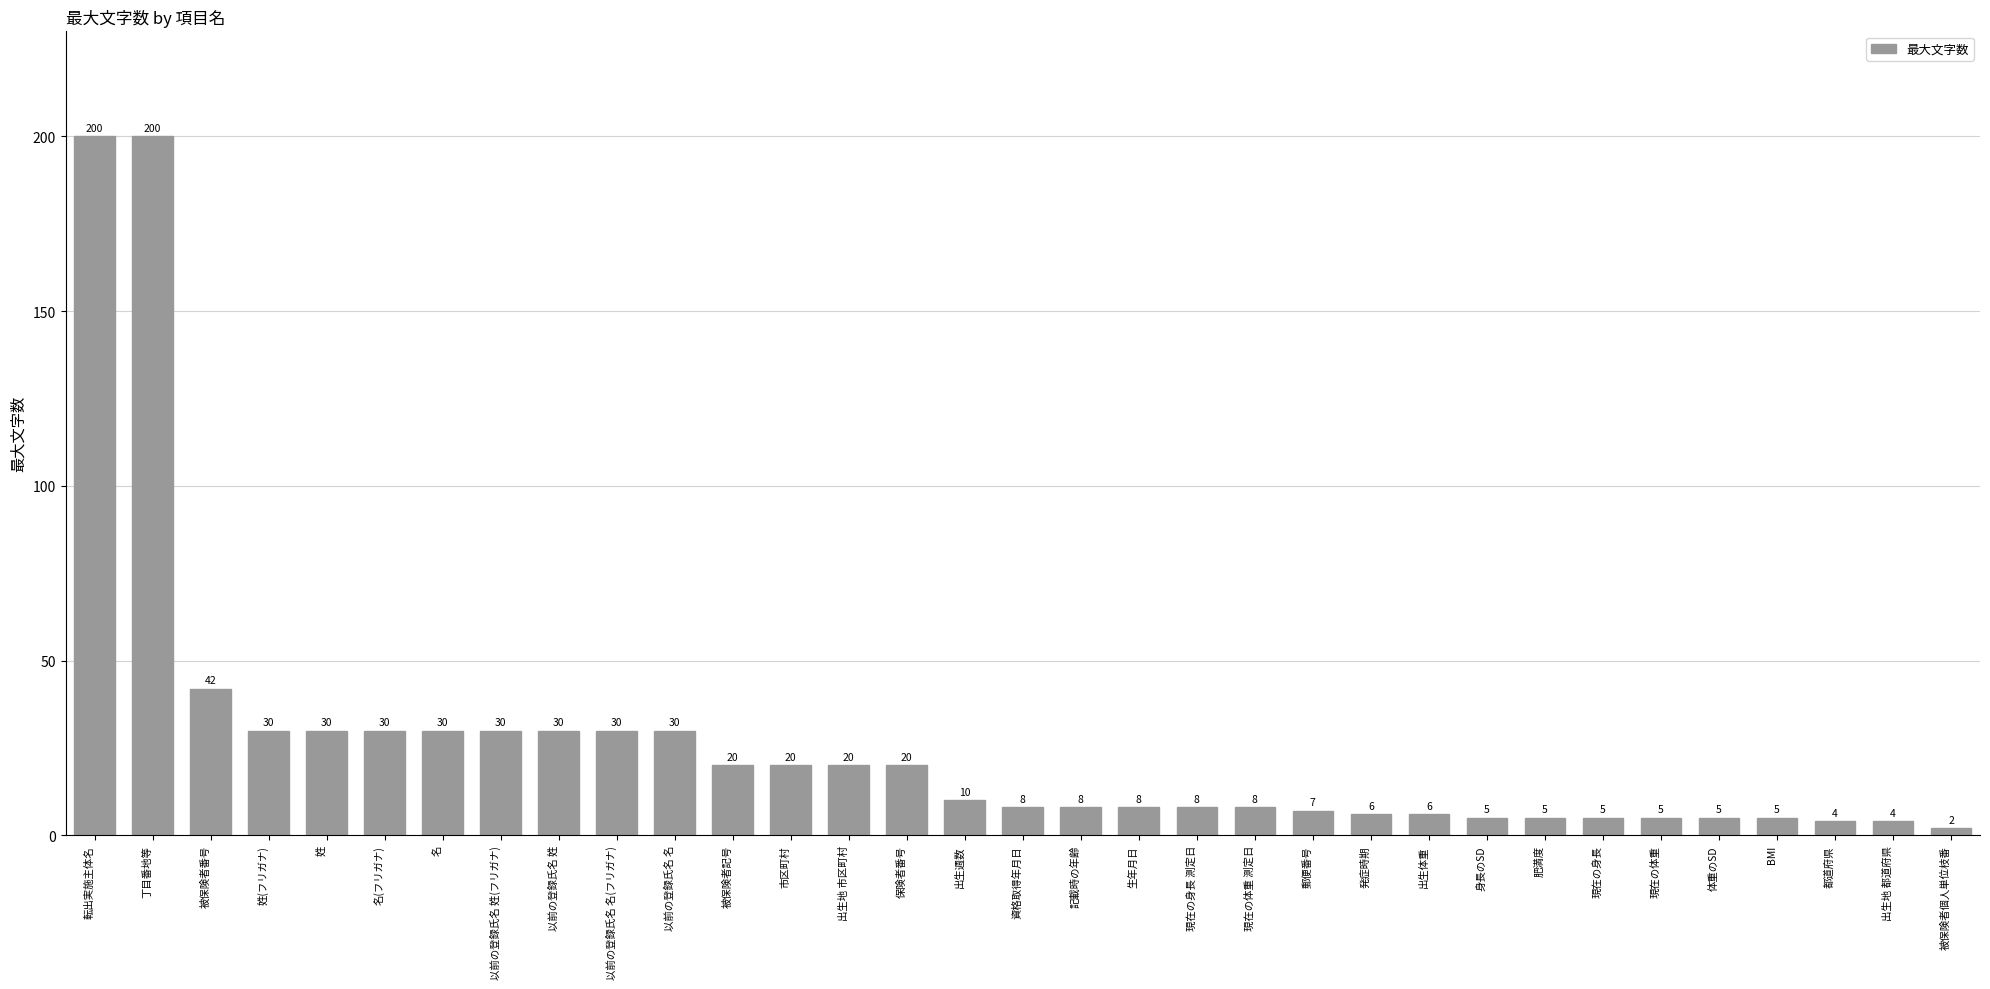

How many bars are there in total?

33